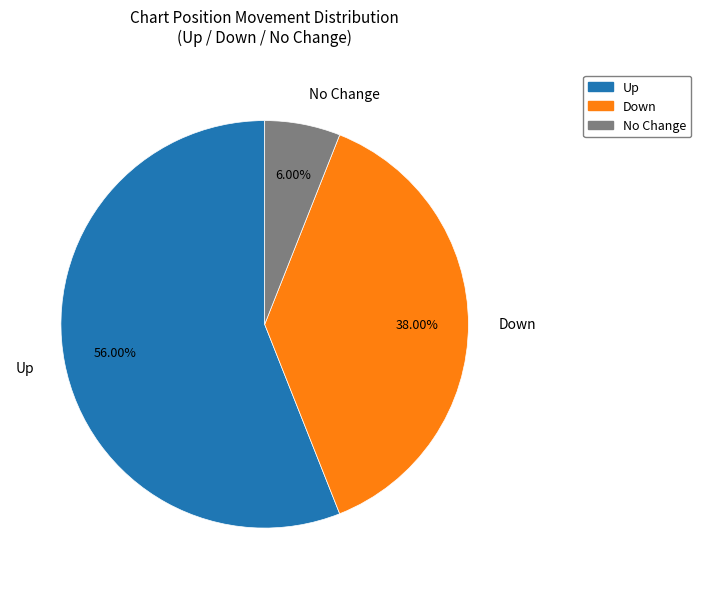

How many segments does this pie chart have?

3